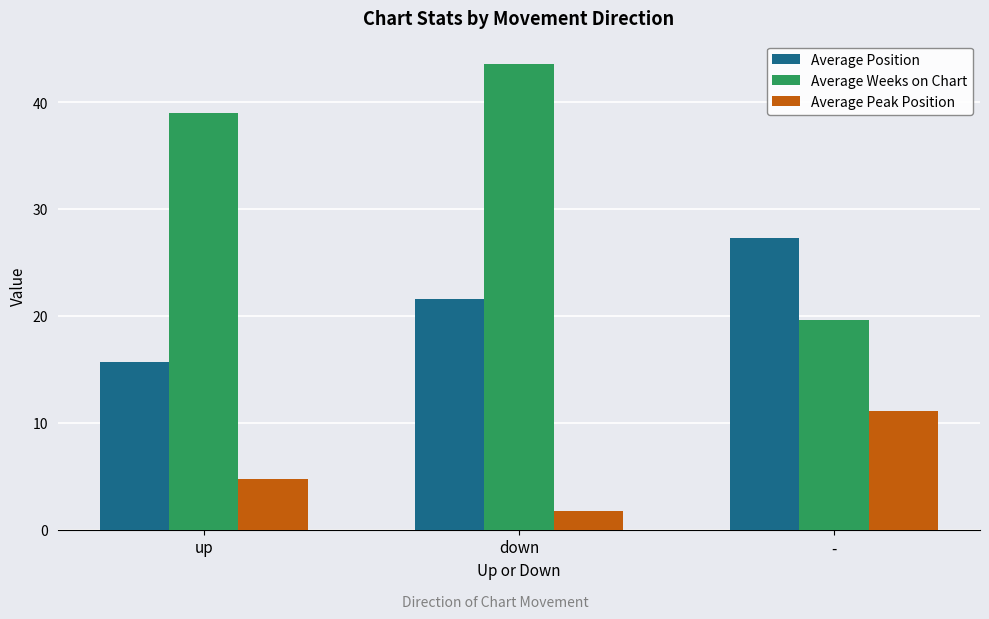

What is the sum of the Average Position values at down and -?

48.9